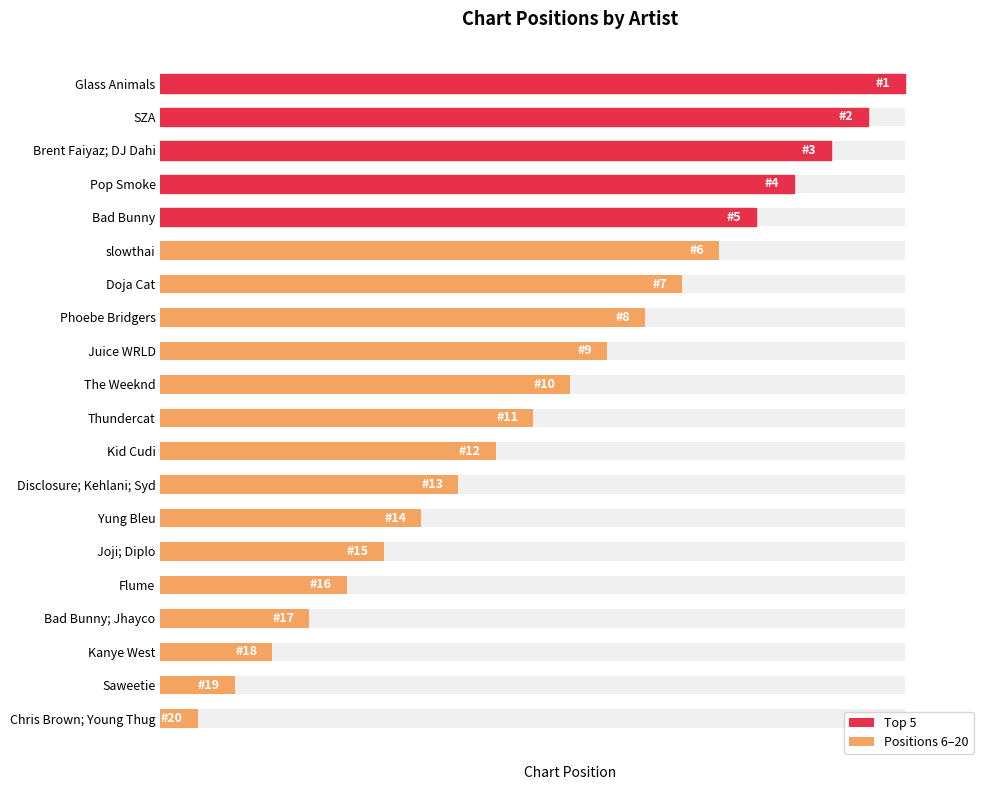

What is the value of the 19th bar from the left?

10.0